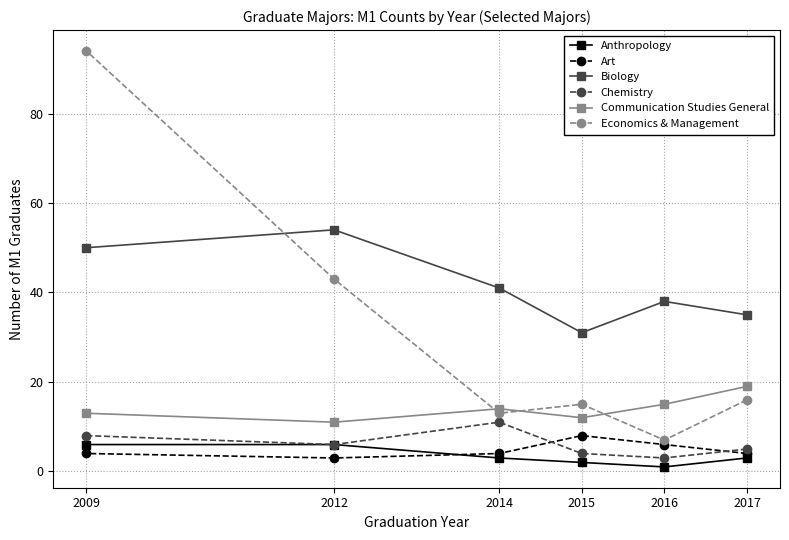

Rank the categories by Communication Studies General value from highest to lowest.

2017, 2016, 2014, 2009, 2015, 2012